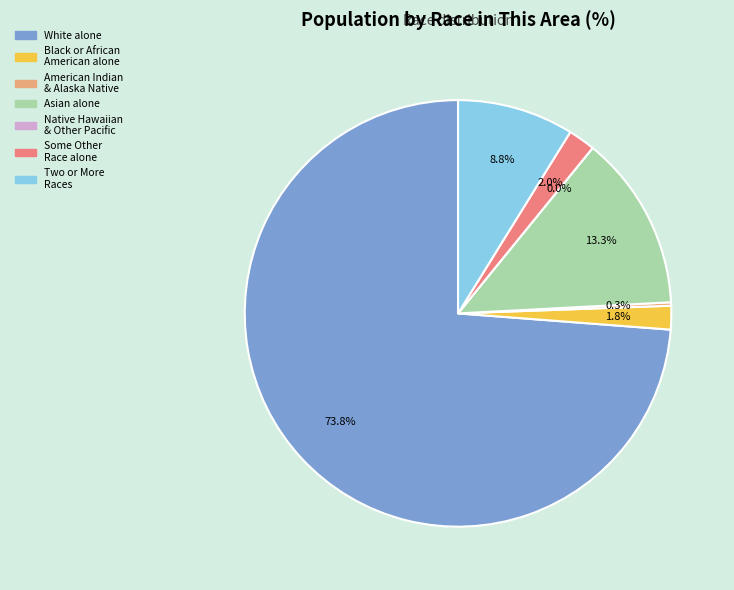

Rank the categories by value from highest to lowest.

White alone, Asian alone, Two or More Races, Some Other Race alone, Black or African American alone, American Indian and Alaska Native, Native Hawaiian and Other Pacific